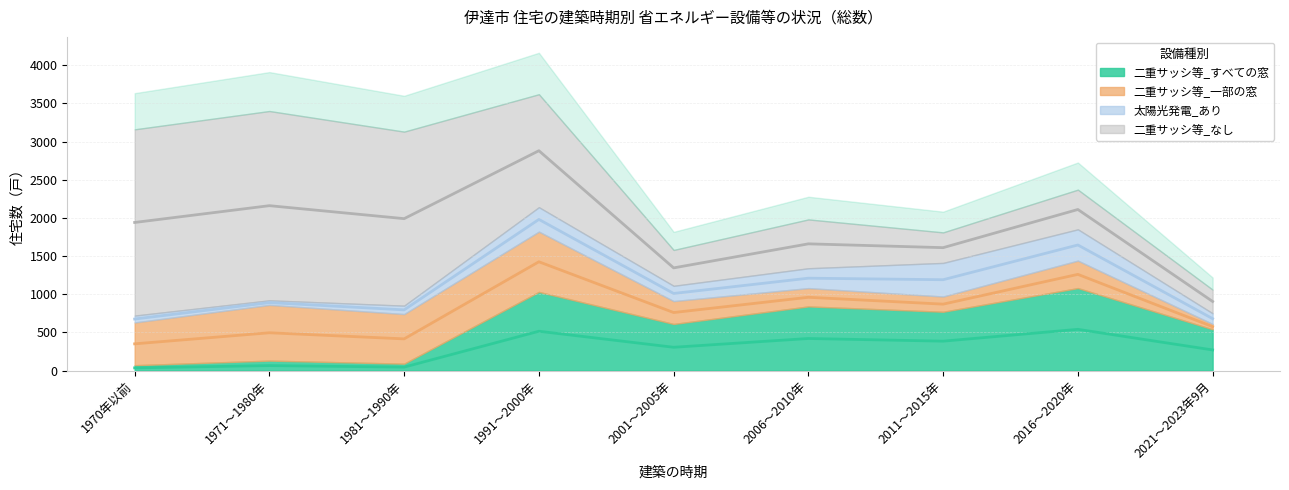

How many values in the 二重サッシ等_一部の窓 series exceed 360?

4